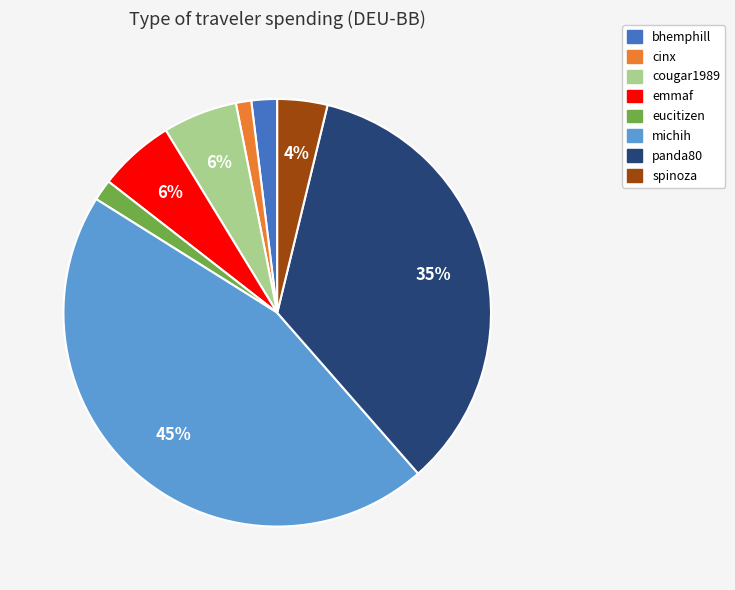

How many slices are in this pie chart?

8